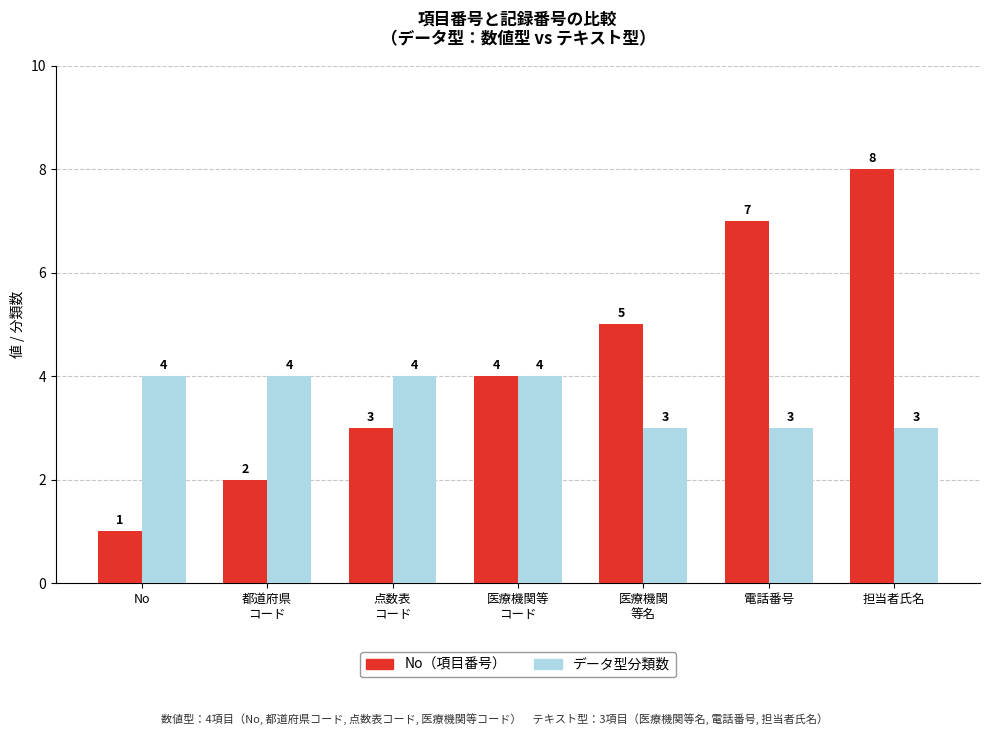

Is the value of データ型分類数 at 医療機関等
コード greater than the value of No（項目番号） at 担当者氏名?

No